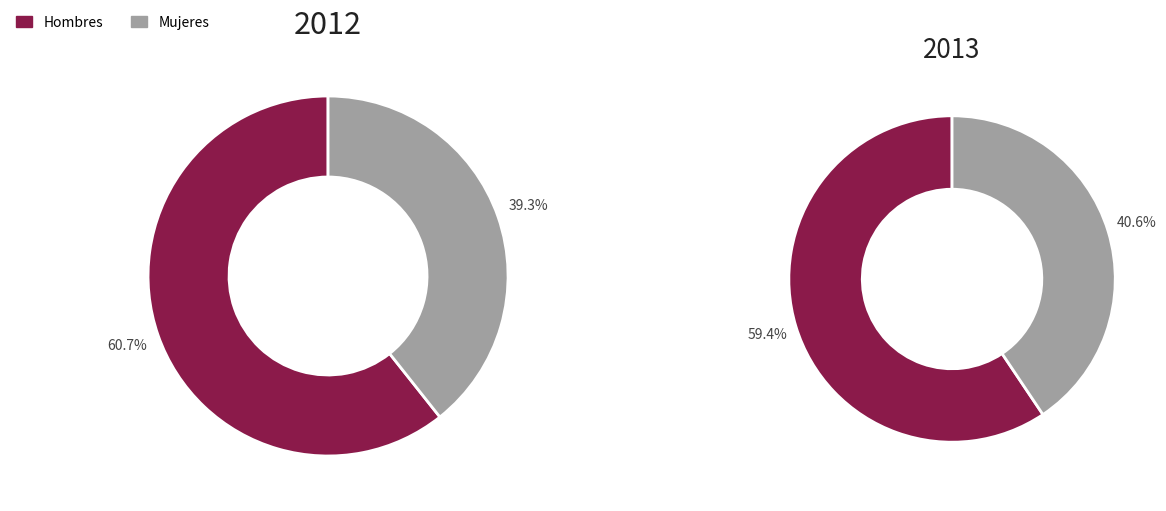

How many segments does this pie chart have?

2